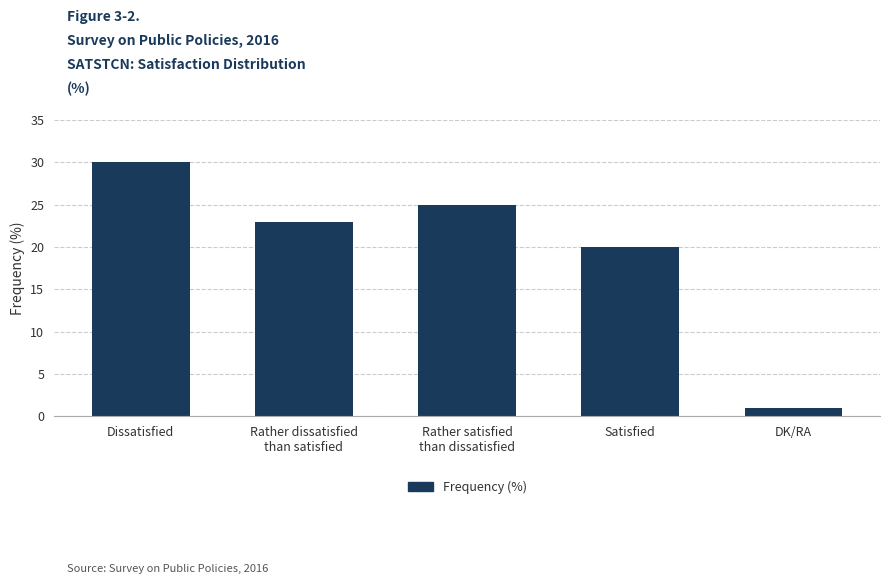

Are the bars horizontal?

No